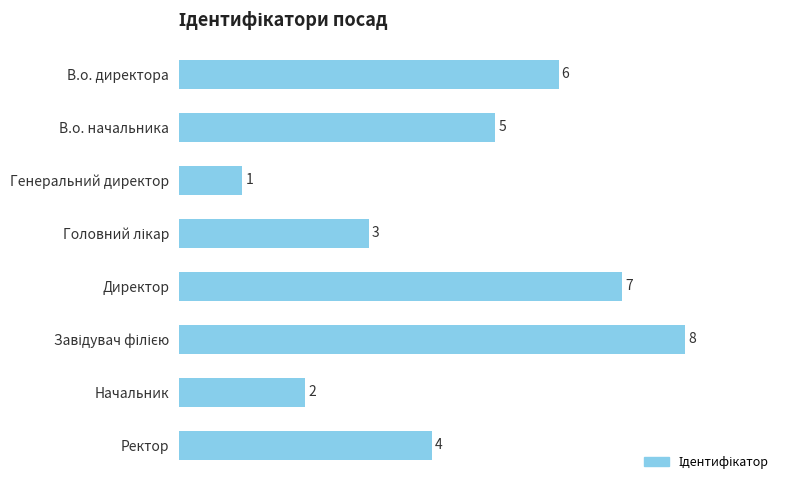

How many distinct data groups are displayed?

1